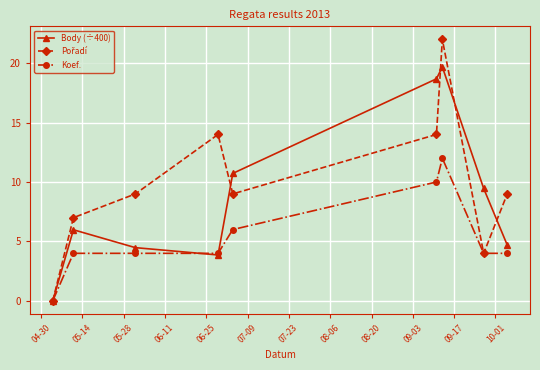

Does the chart have visible grid lines?

Yes